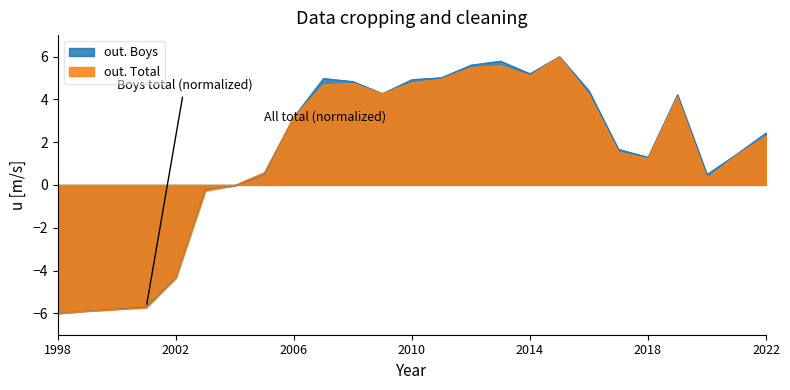

At which category is the sum across all series the highest?

2015